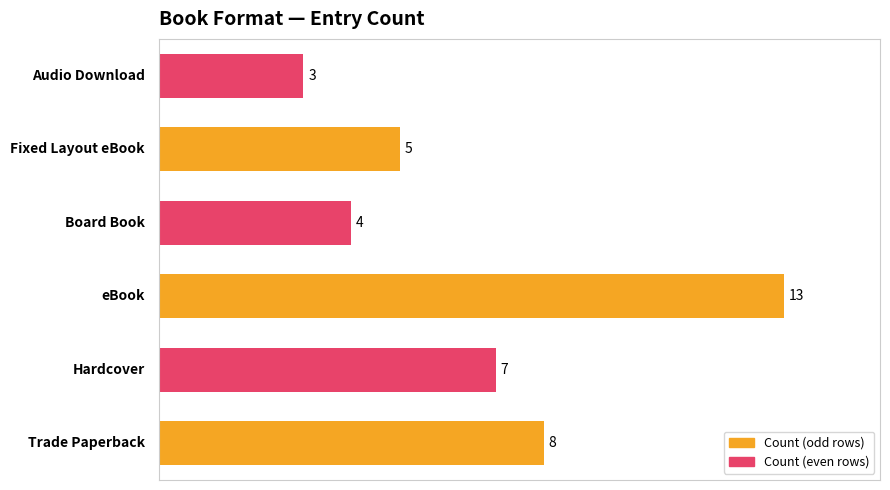

Reading bottom to top, what are all the values shown in this chart?

8	7	13	4	5	3